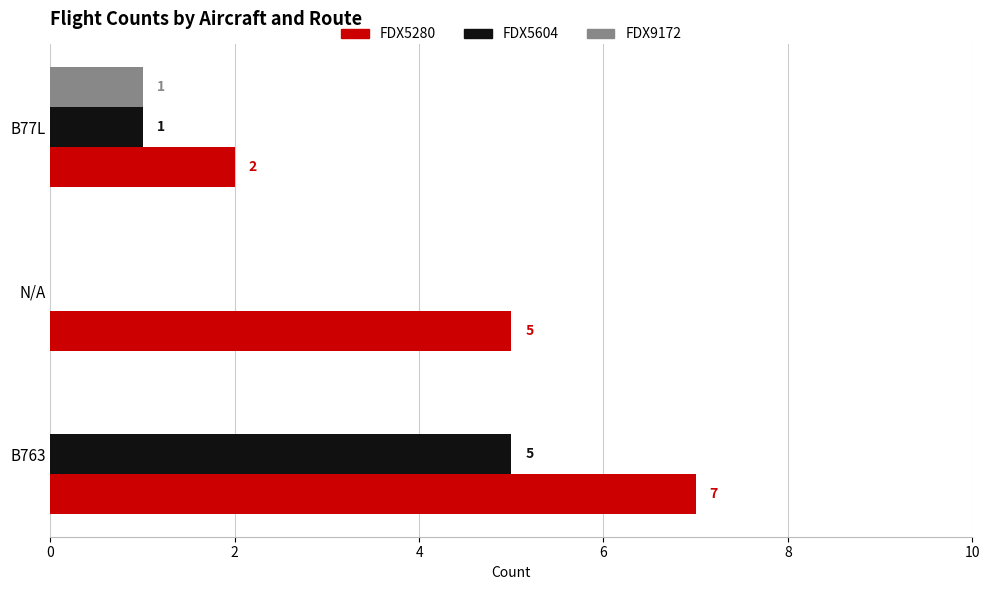

The value of FDX5604 at N/A is 3. True or false?

False